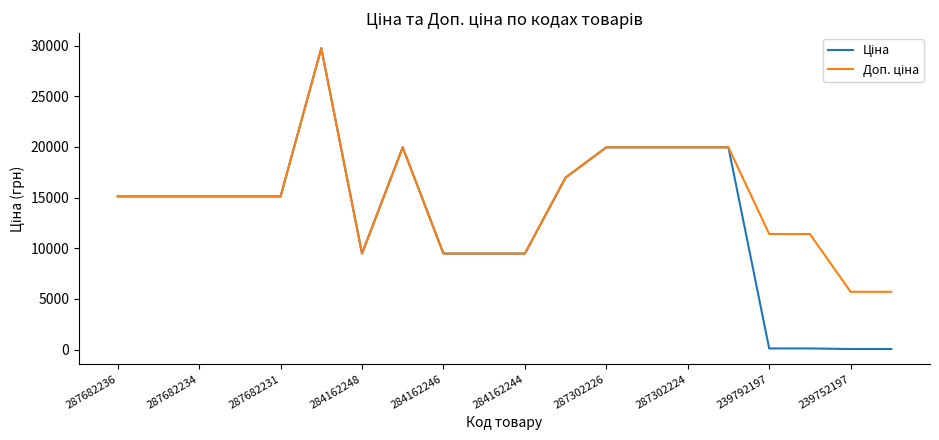

Does the chart have visible grid lines?

No